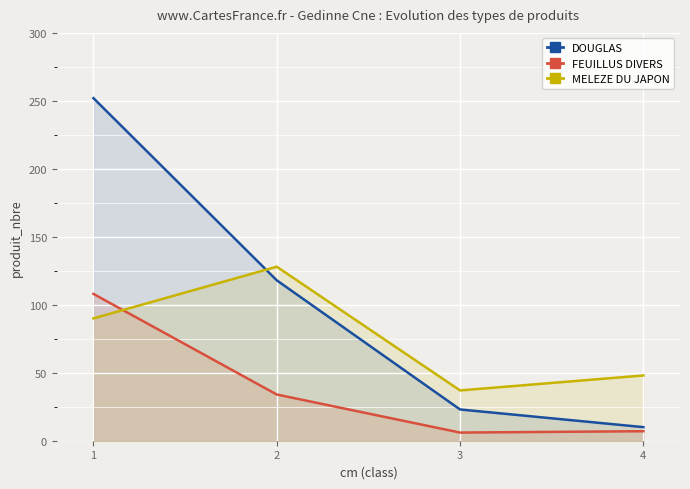

What is the value of the DOUGLAS point at the 3rd from the left?

23